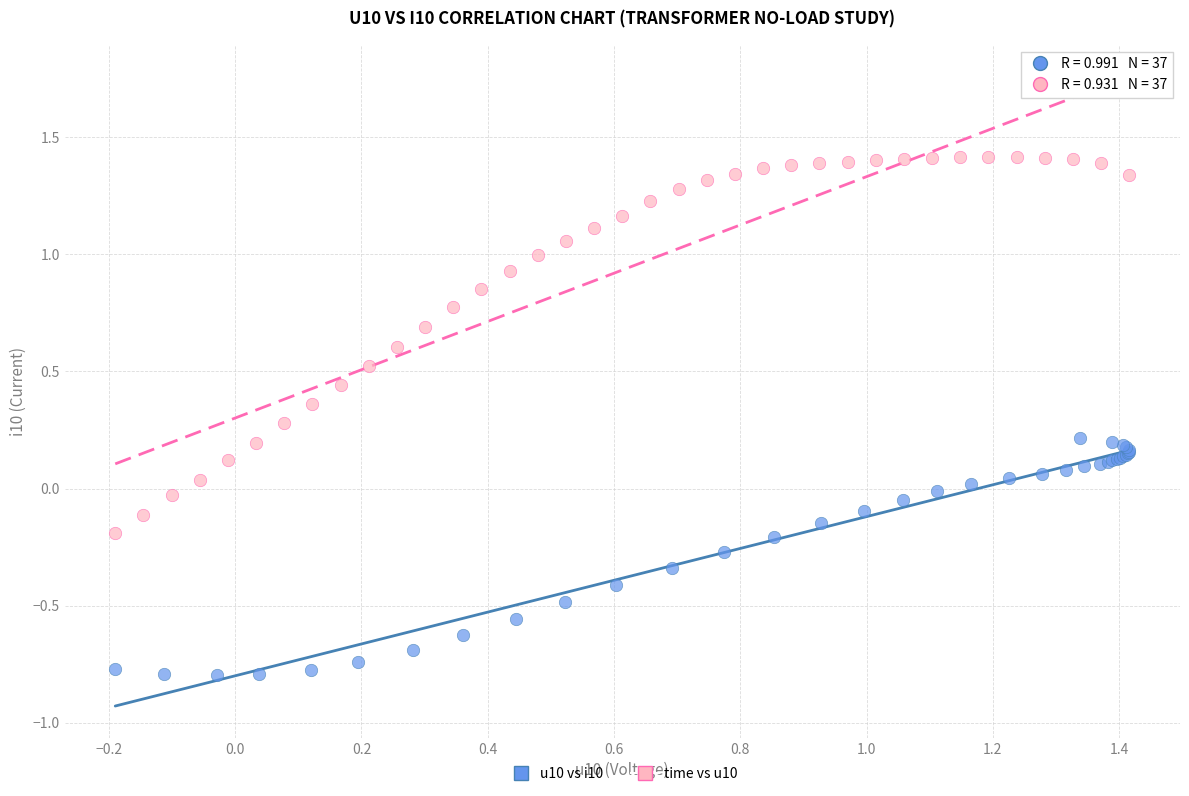

Which series has the largest Y range (max minus min)?

time vs u10